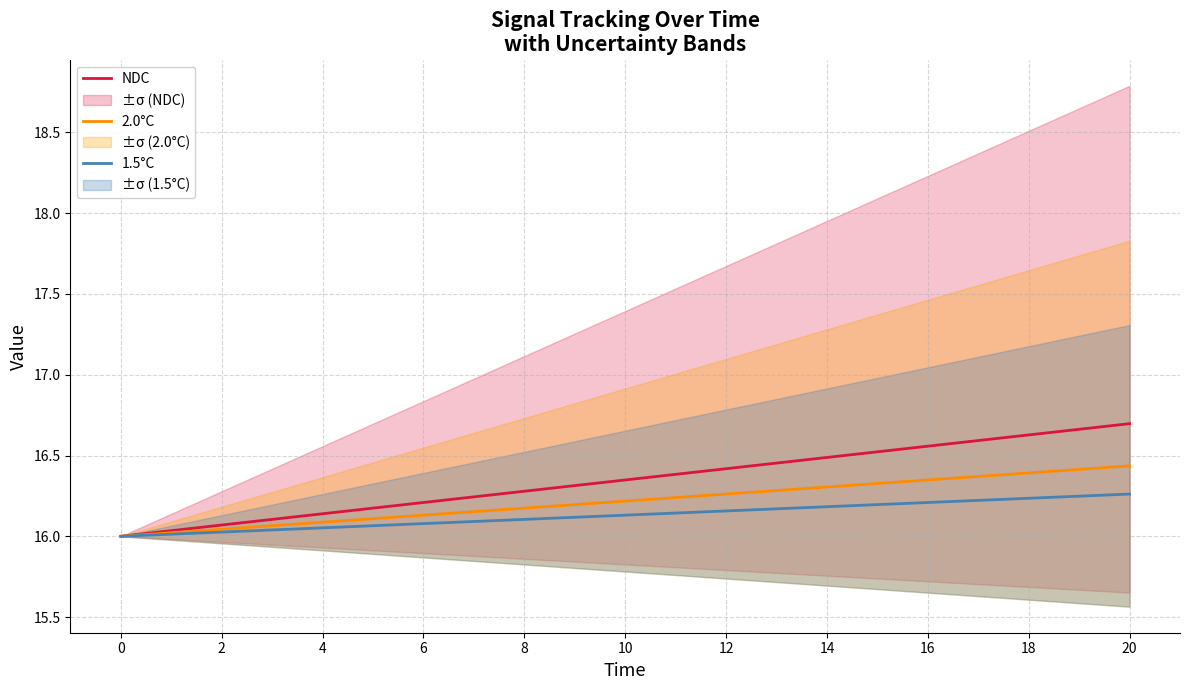

What is the difference between the maximum and minimum values in the 2.0°C series?

0.4